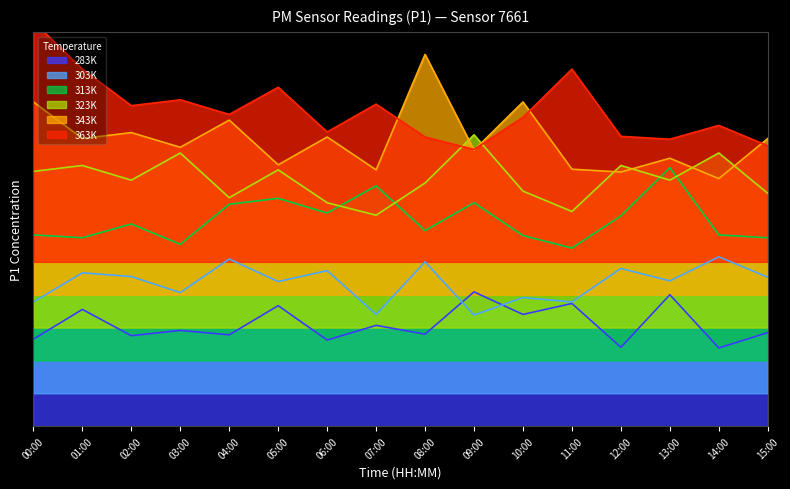

What is the average value of the P1_283K series?

4.7